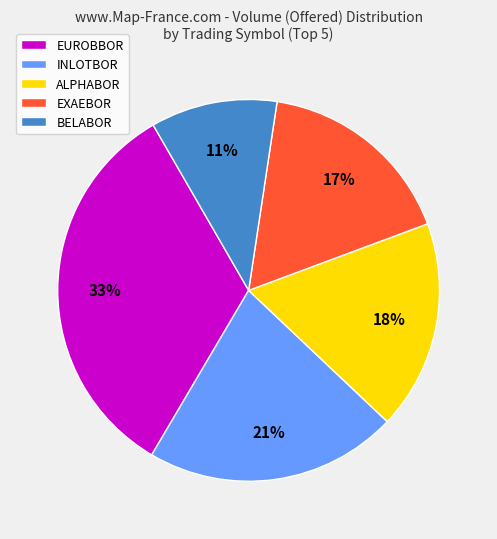

Is it true that ALPHABOR is 1% of the pie?

False